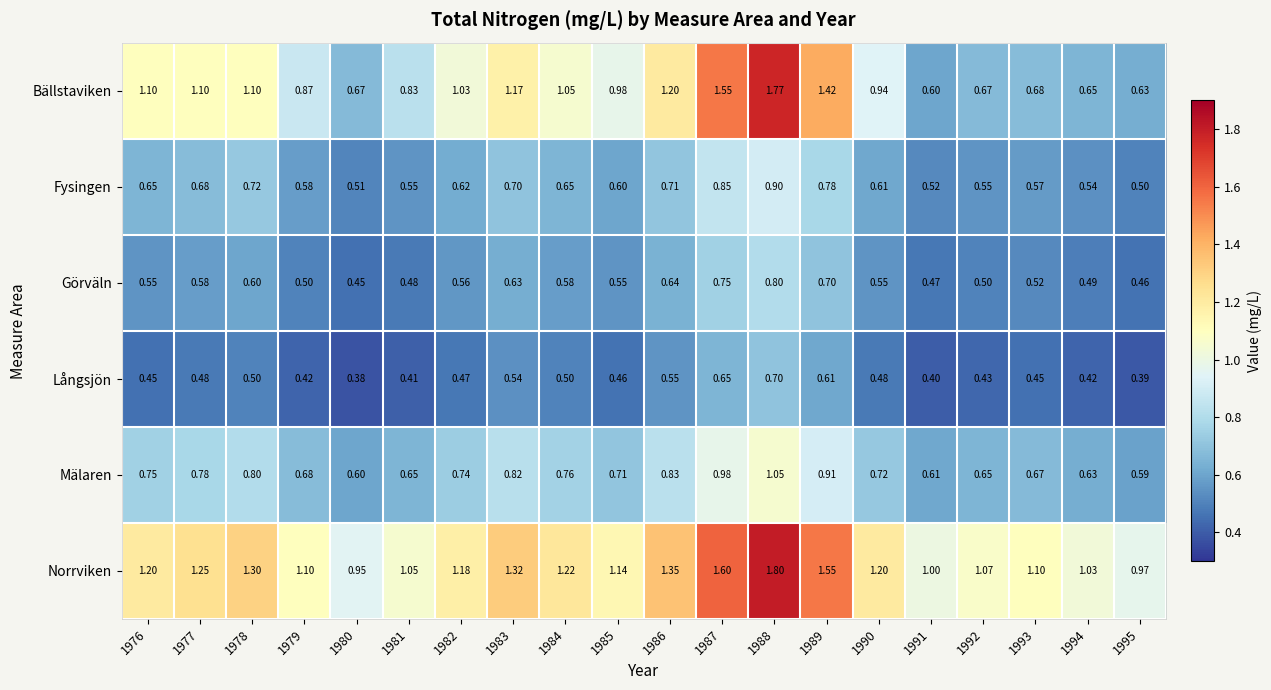

How many values in the Norrviken series are below 1?

2